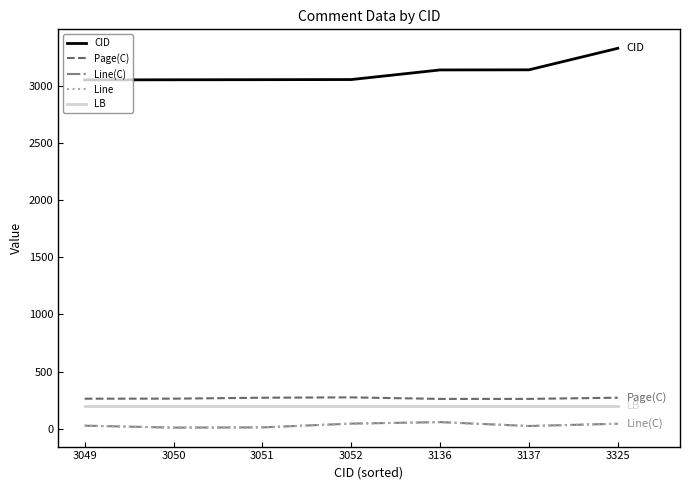

Does the chart display data point markers on the line(s)?

No